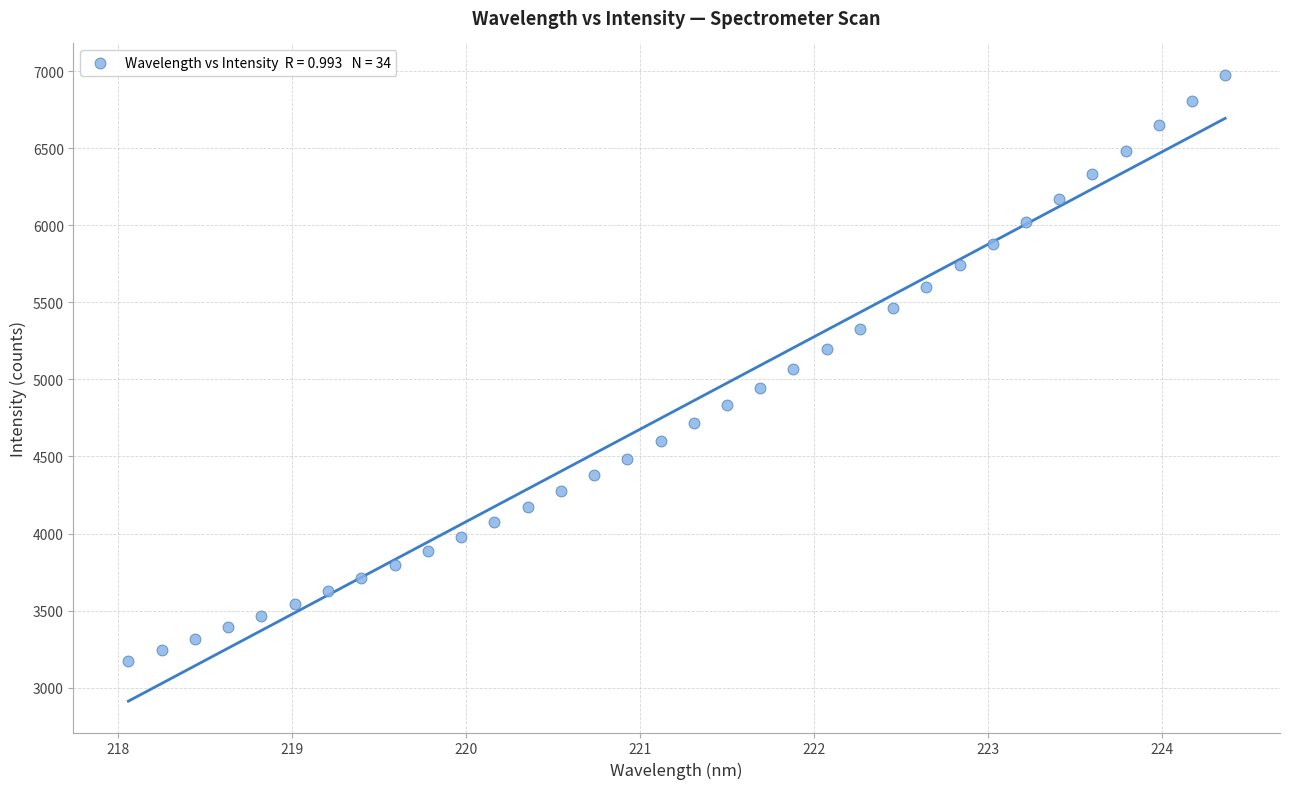

What is the range of X values (max minus min)?

6.3